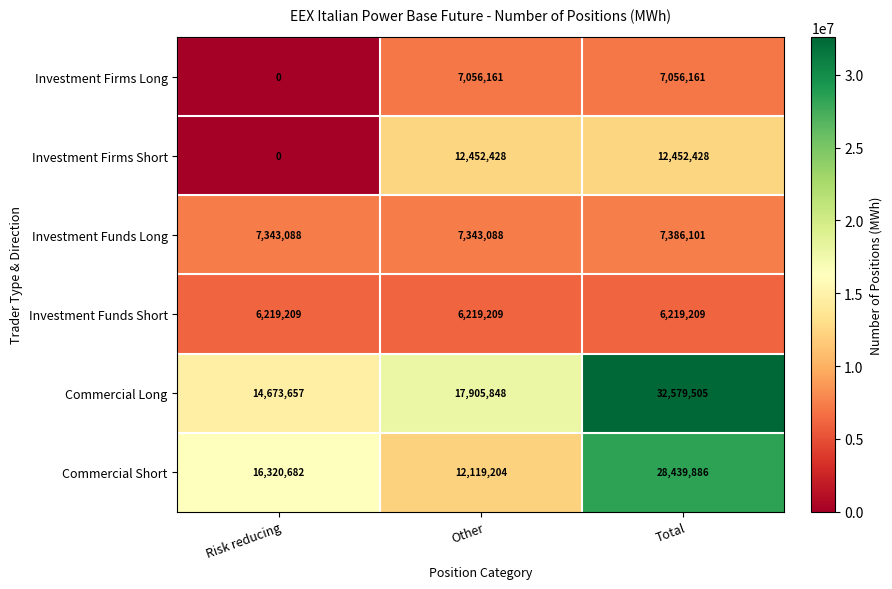

Which category has the highest value across all series?

Total